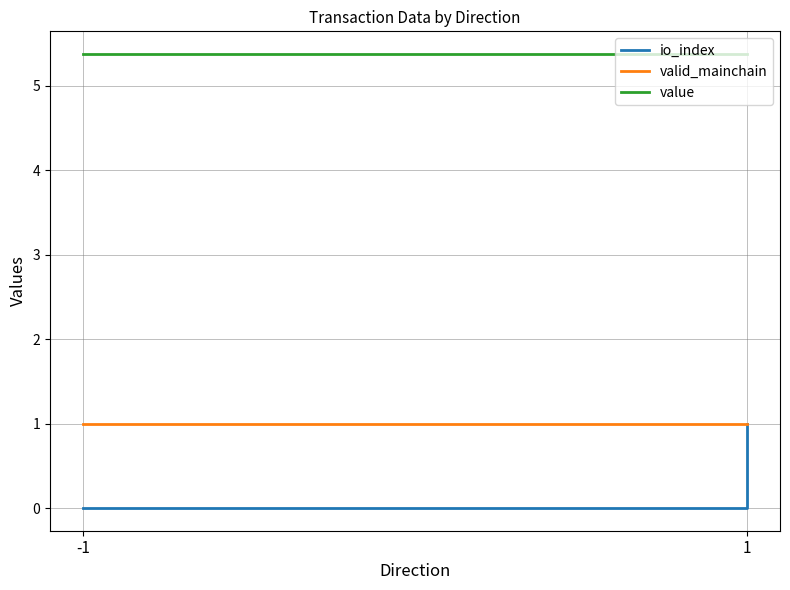

Reading right to left, transcribe all the data shown in this chart.

io_index: 1.0	0.0	0.0	0.0
valid_mainchain: 1.0	1.0	1.0	1.0
value: 5.4	5.4	5.4	5.4